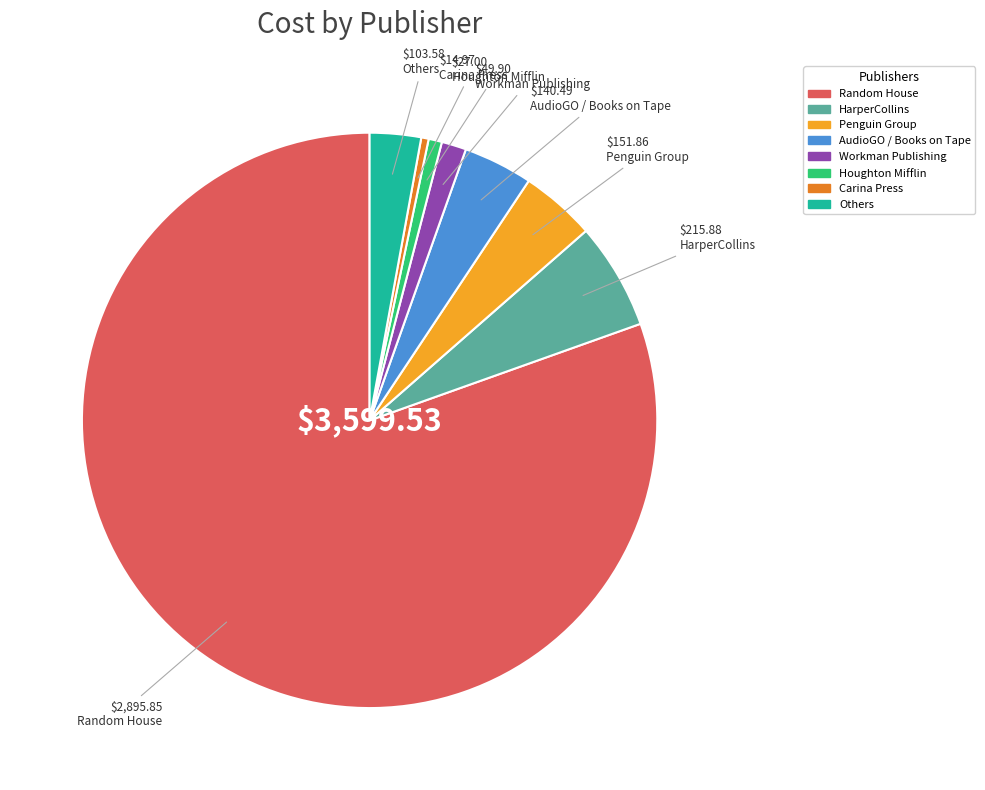

How many slices are in this pie chart?

8